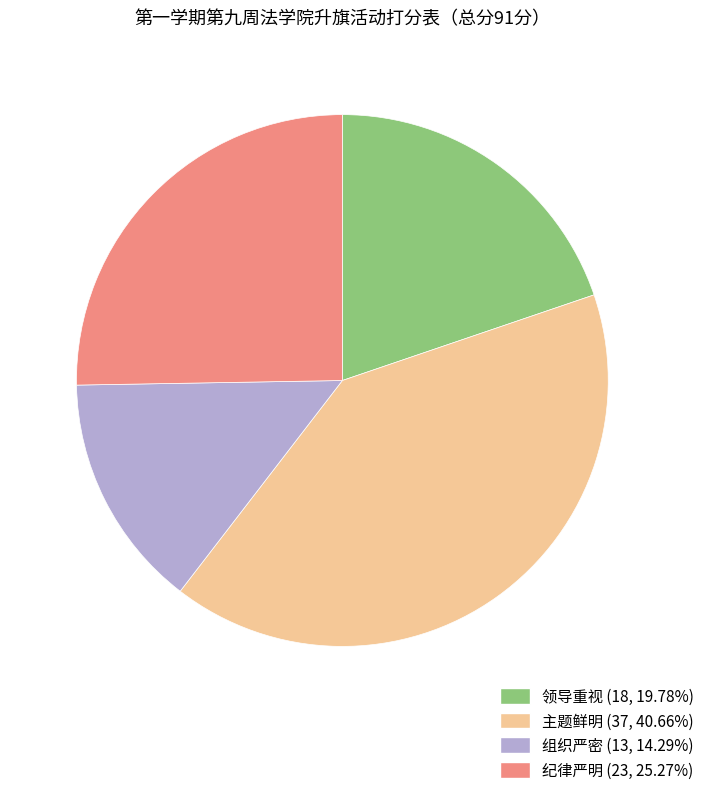

Which category has the smallest portion of the pie?

组织严密